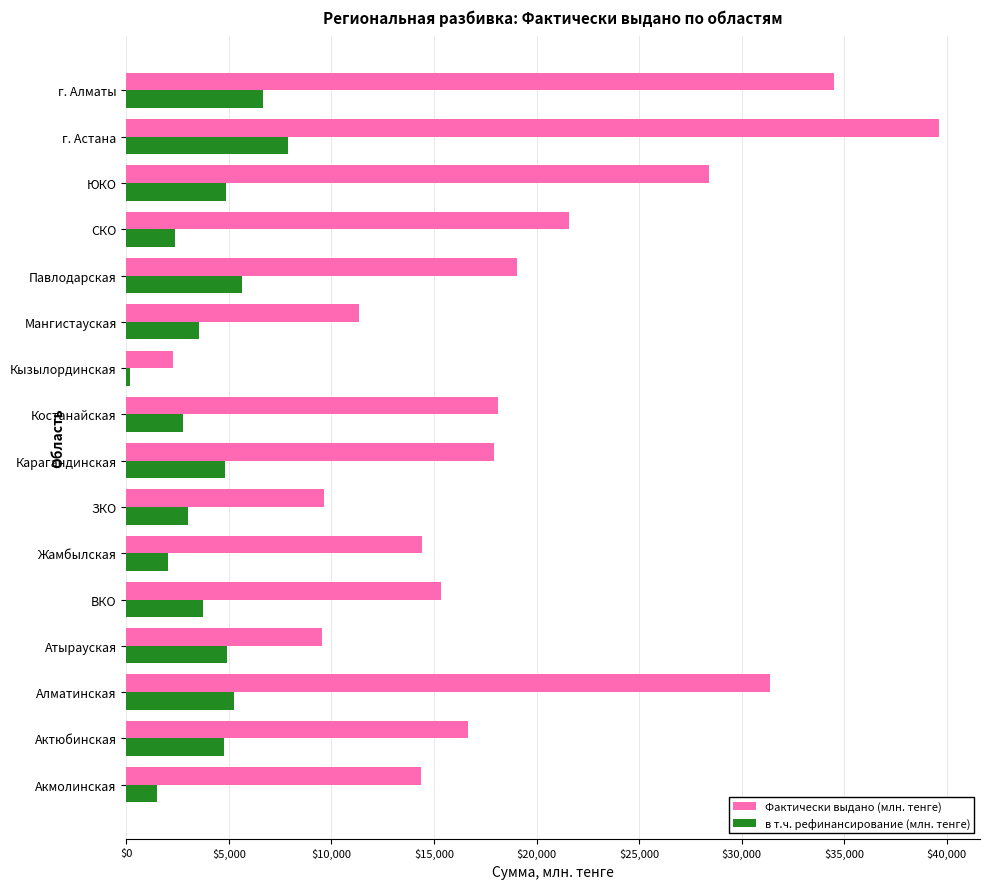

Which category has the highest value in the Фактически выдано (млн. тенге) series?

г. Астана